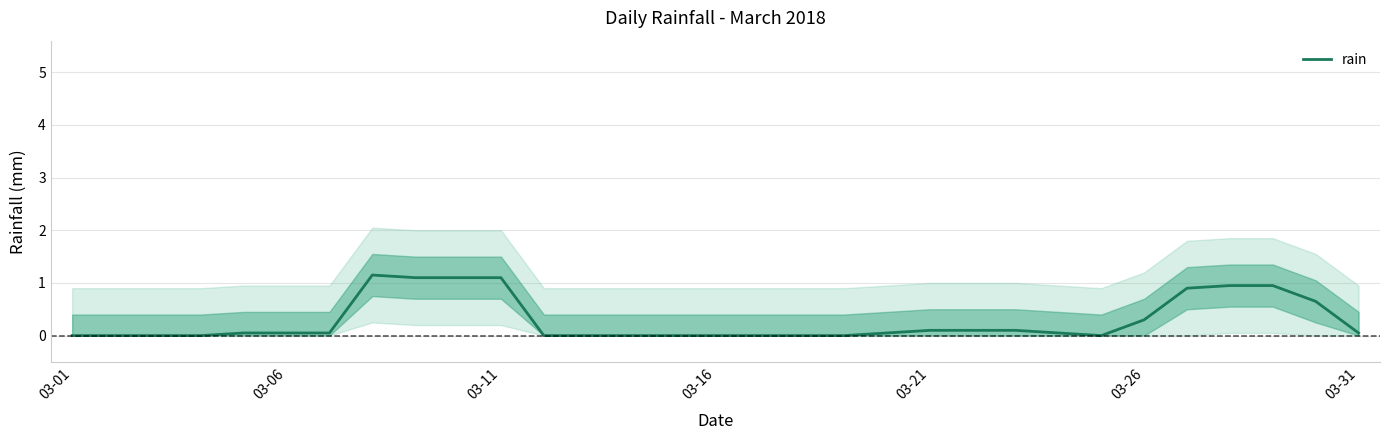

What is the maximum value for rain?

1.2